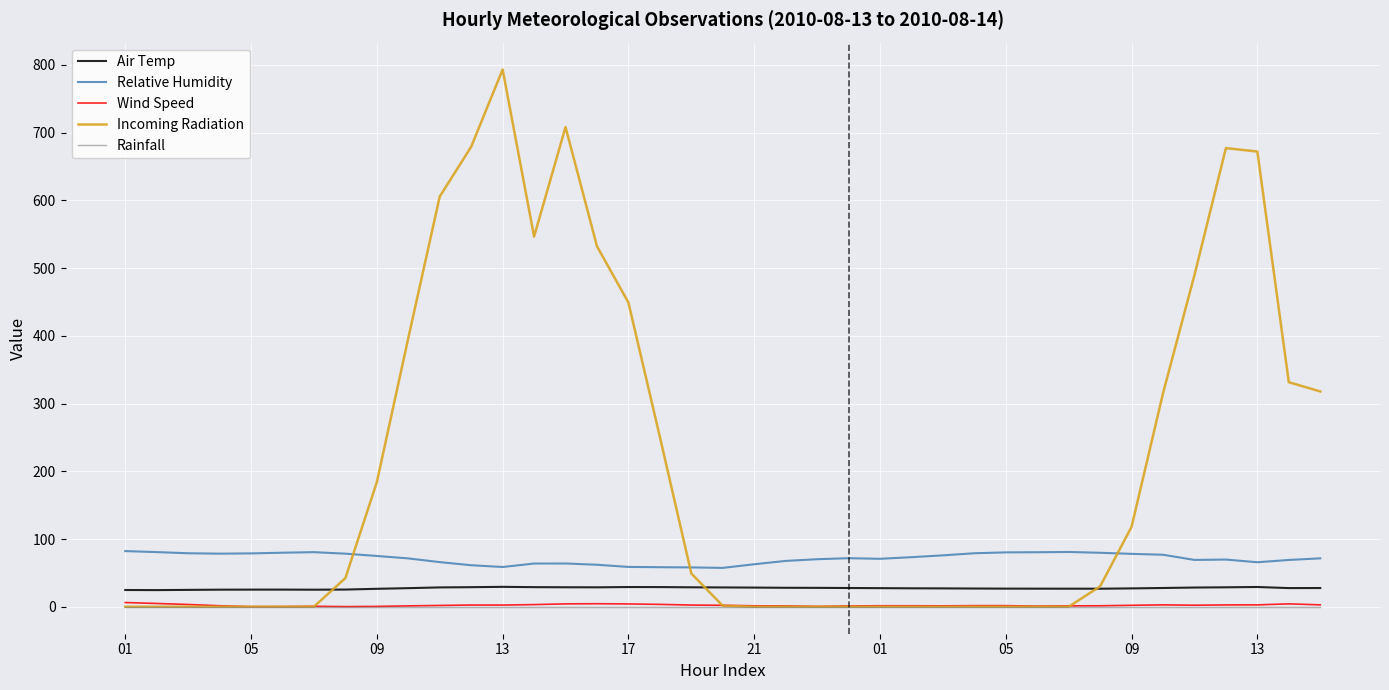

Which series has the largest range (max minus min)?

Incoming Radiation